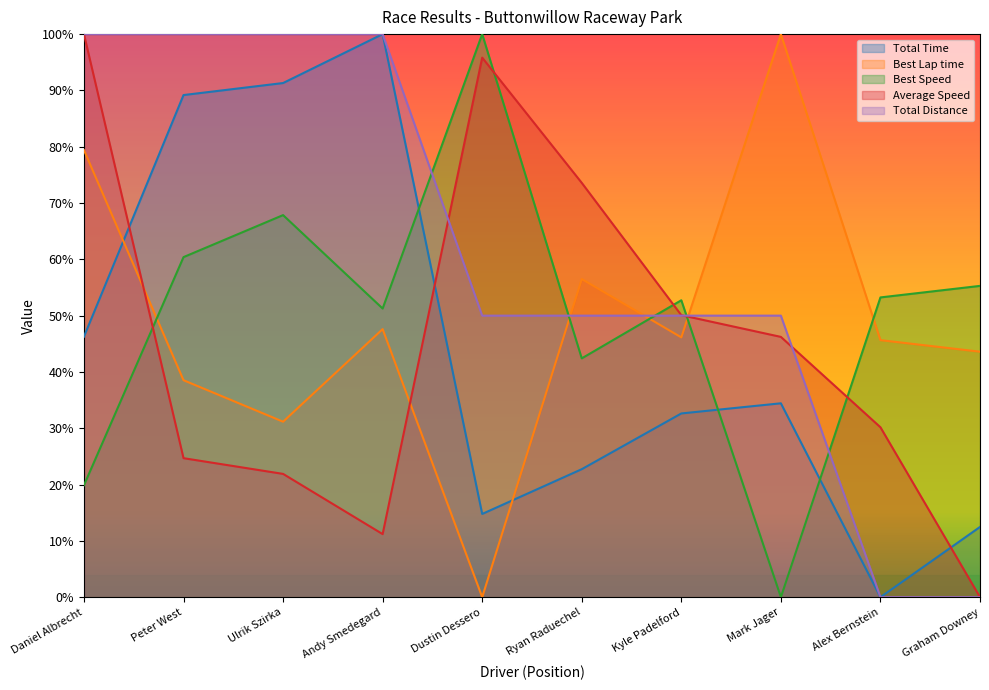

What is the spread (max minus min) of values at Daniel Albrecht?

0.8